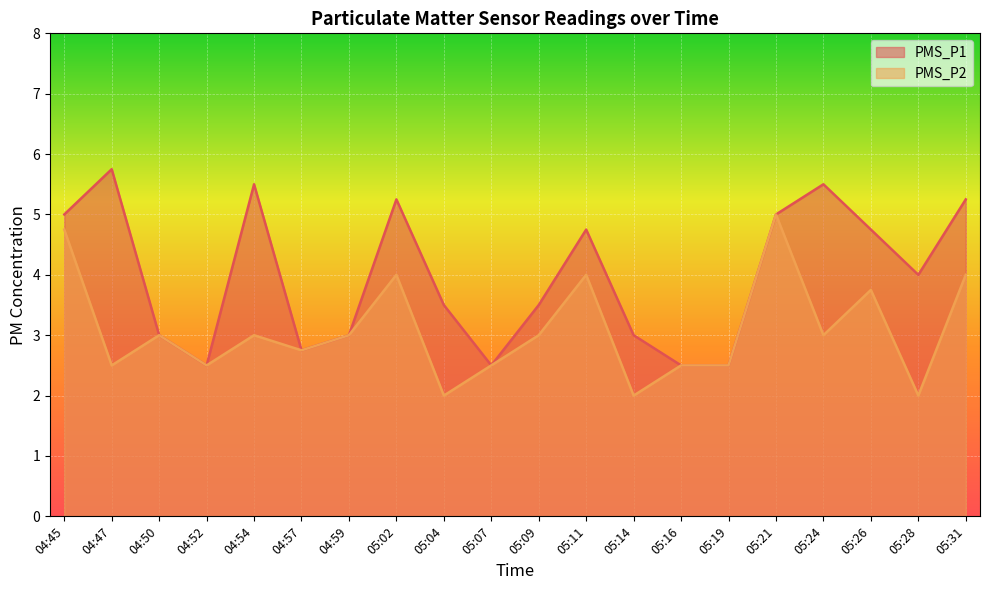

At 05:07, list the series in order from smallest to largest.

PMS_P1, PMS_P2